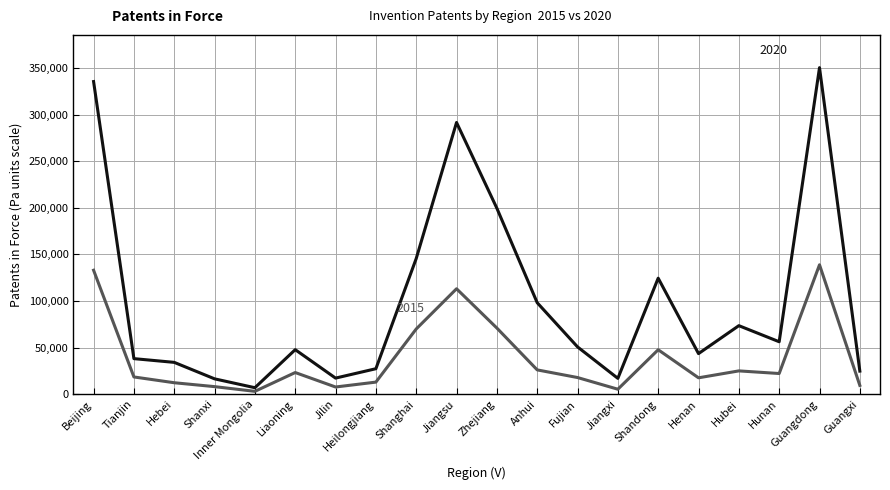

What is the greatest value displayed?

350501